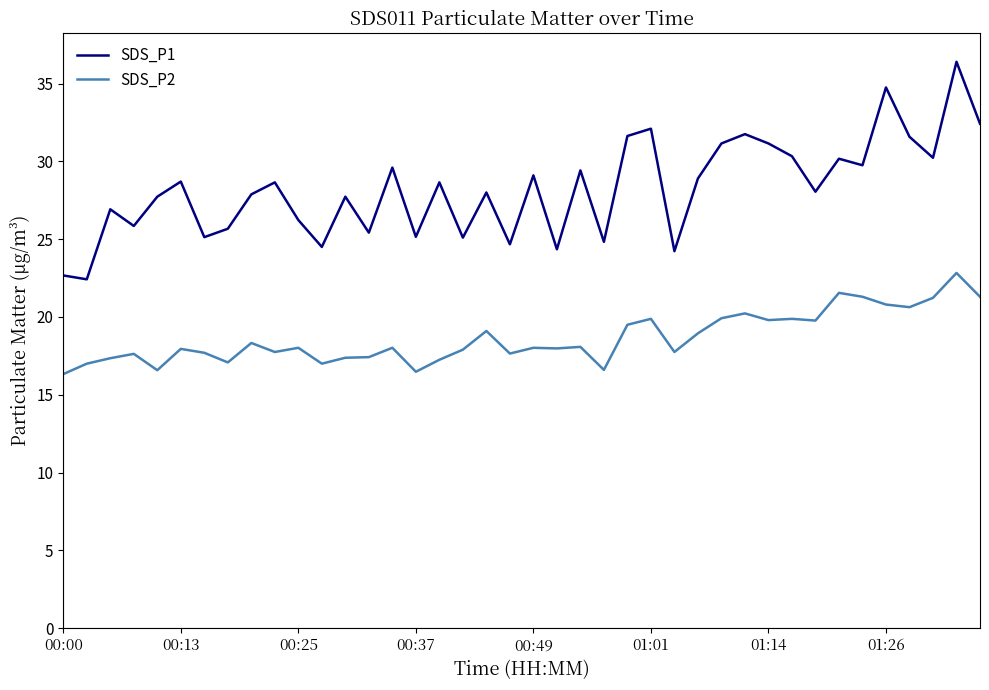

True or false: SDS_P2 and SDS_P1 cross at least once.

False